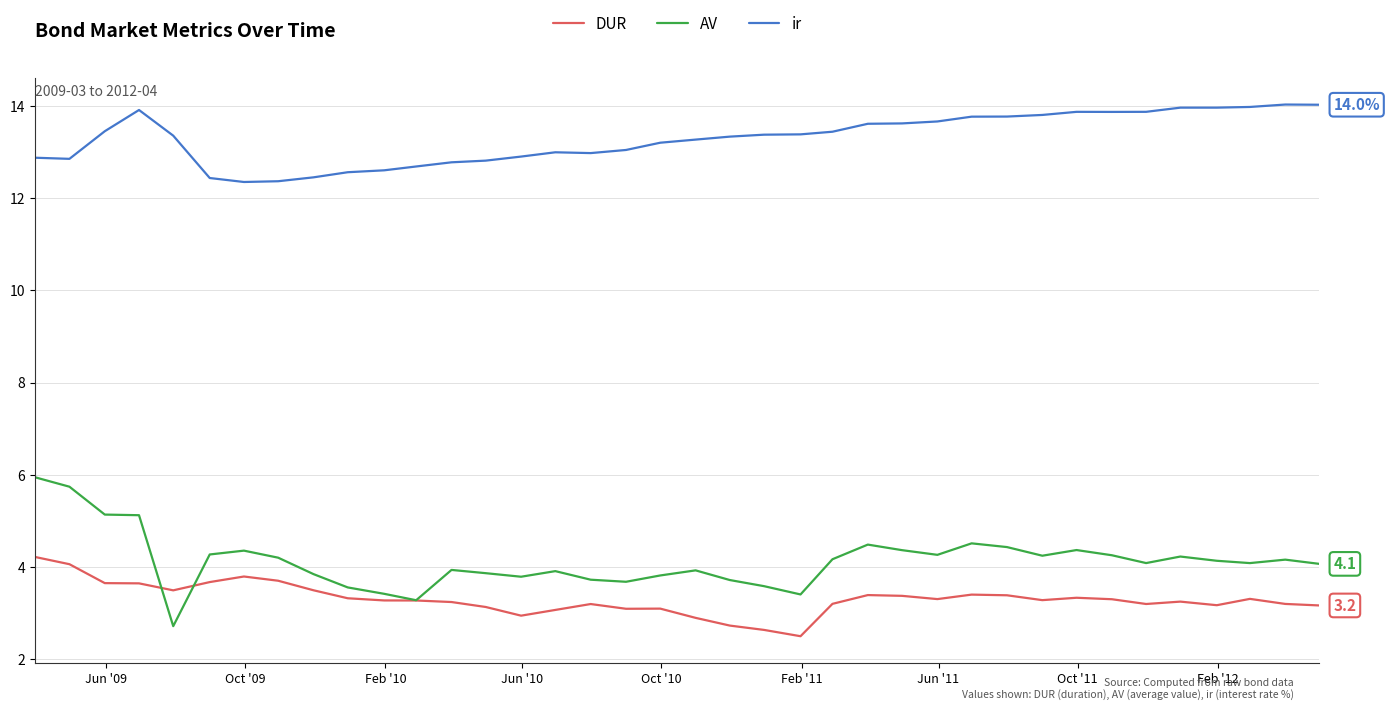

Rank the series by their maximum value, from lowest to highest.

DUR, AV, ir